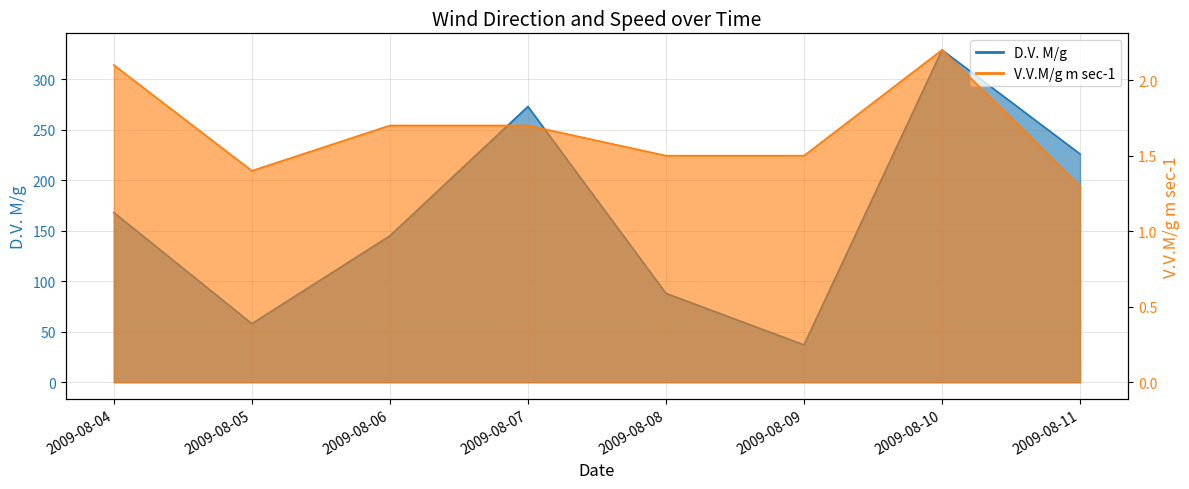

At which category is the sum across all series the highest?

2009-08-10